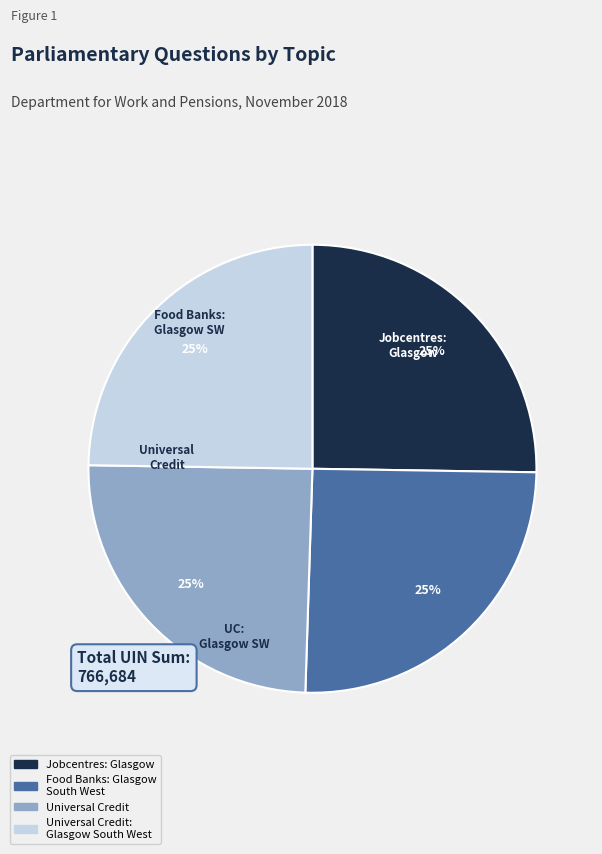

To the nearest percent, what percentage of the pie is Universal Credit: Glasgow South West?

25%